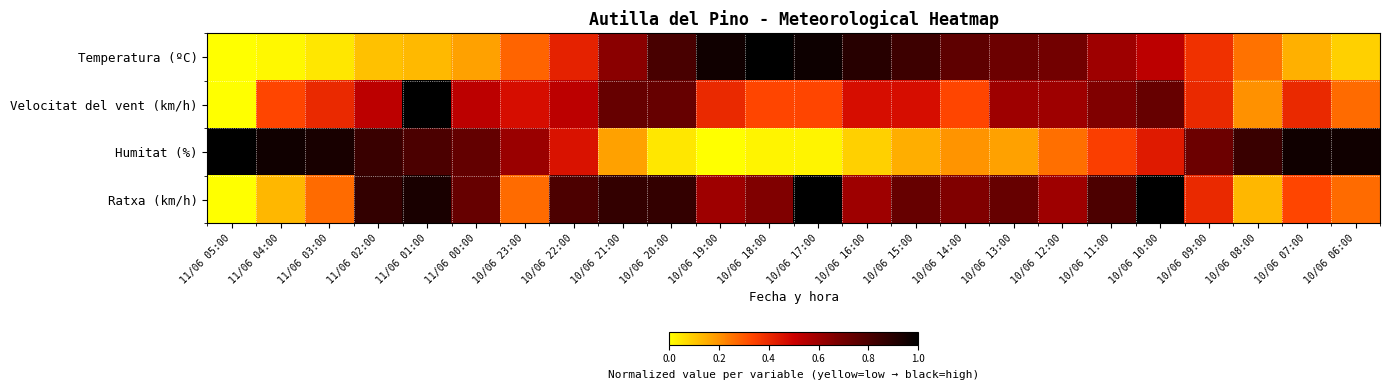

What is the spread (max minus min) of values at 10/06 19:00?

1.0